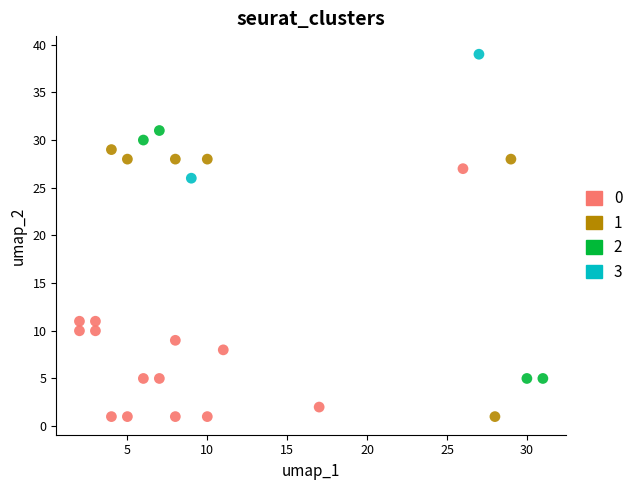

Which series contains the highest Y value?

3